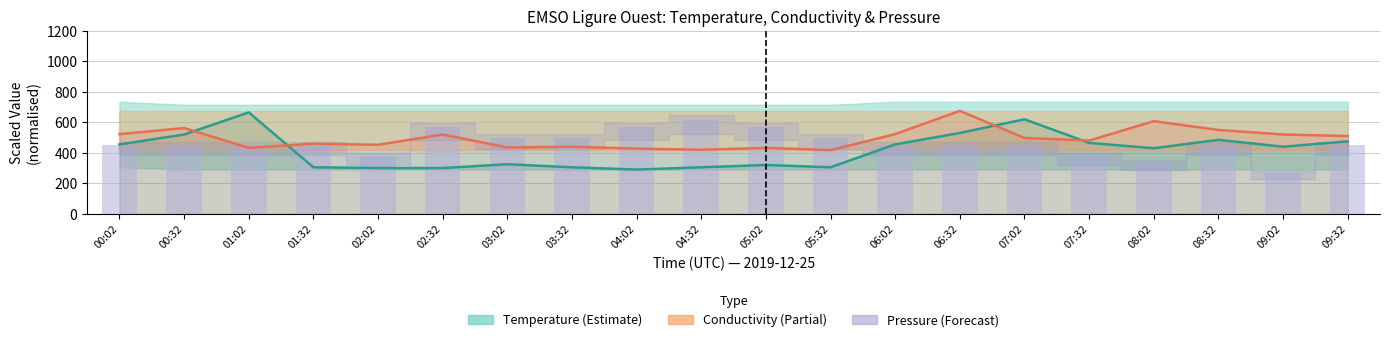

The Pressure series shows 450.0 at 01:02. True or false?

True